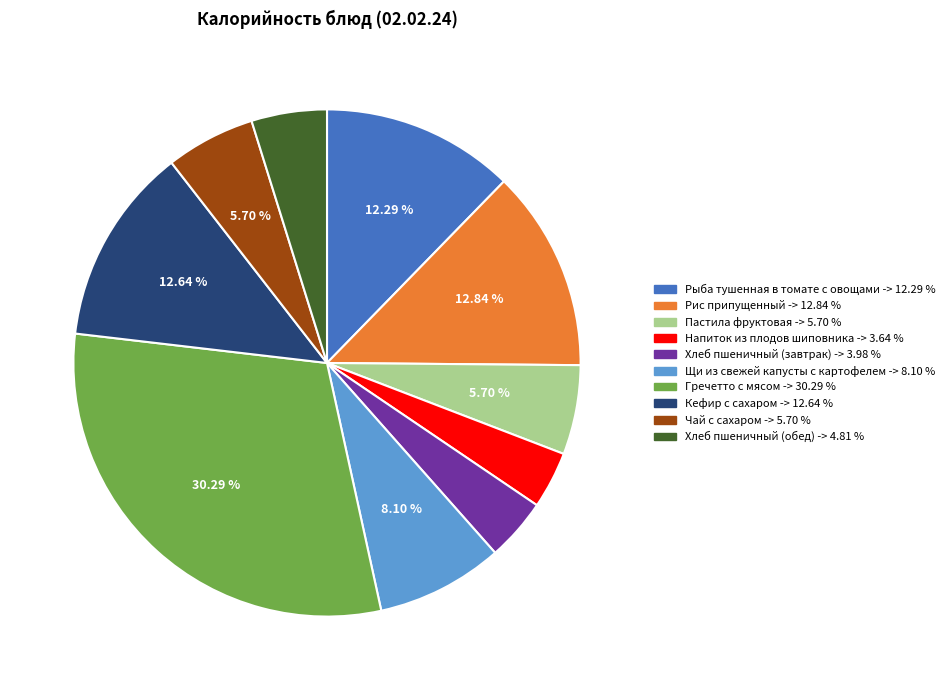

To the nearest percent, what is the combined percentage of Напиток из плодов шиповника and Щи из свежей капусты с картофелем?

12%